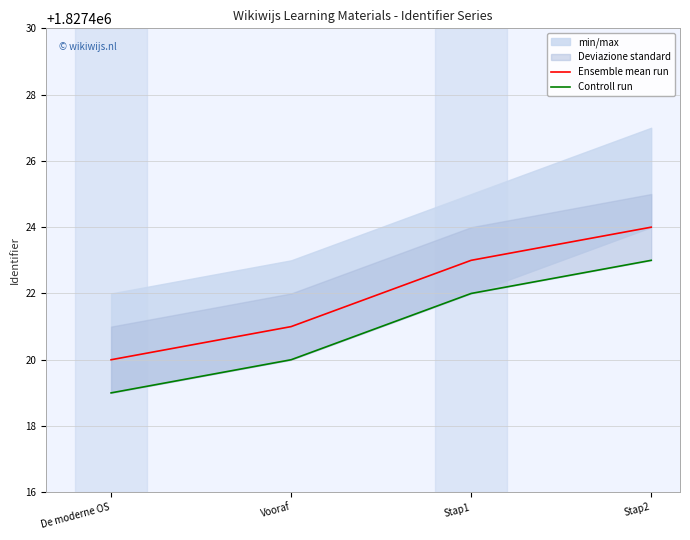

How many data points in Ensemble mean run are less than 1827423?

2